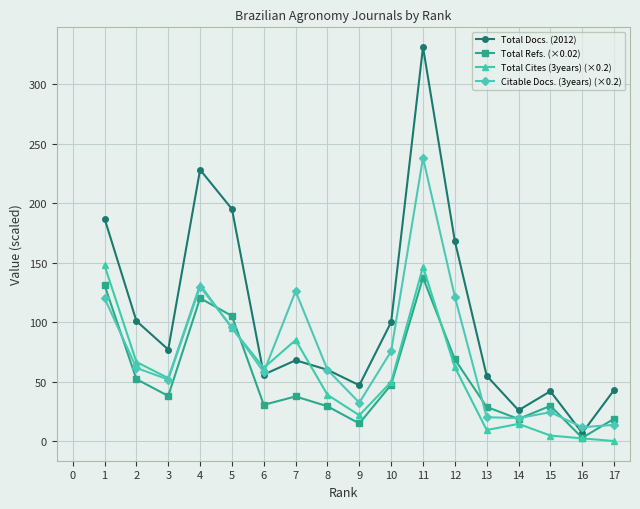

Which series has the widest spread of values?

Total Docs. (2012)